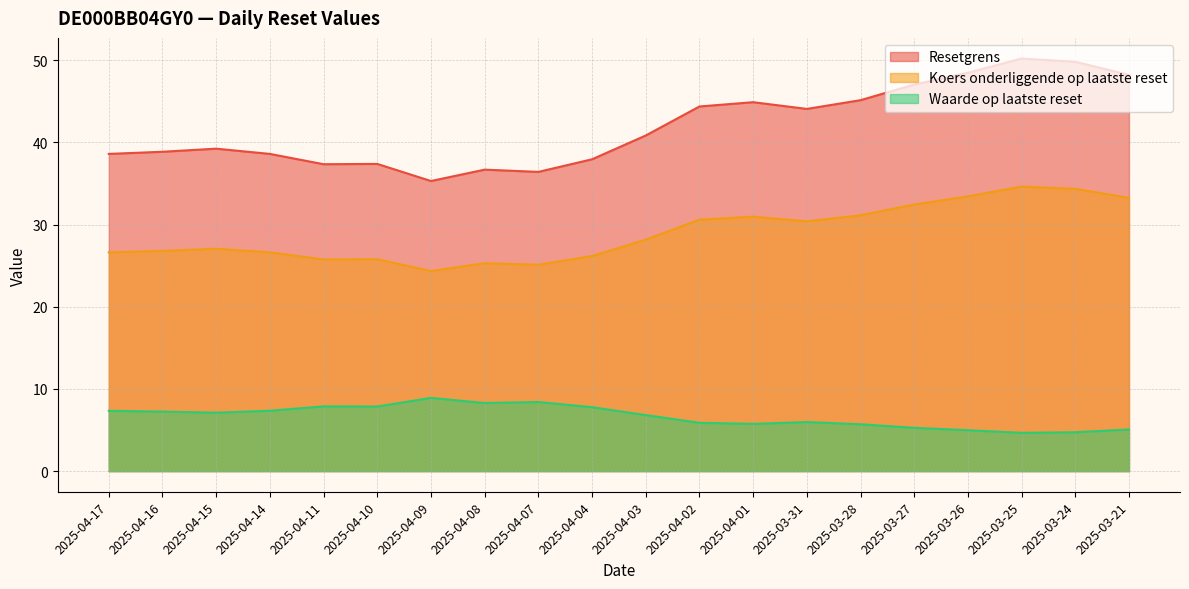

Is it true that Resetgrens equals 60.7 at 2025-04-03?

False